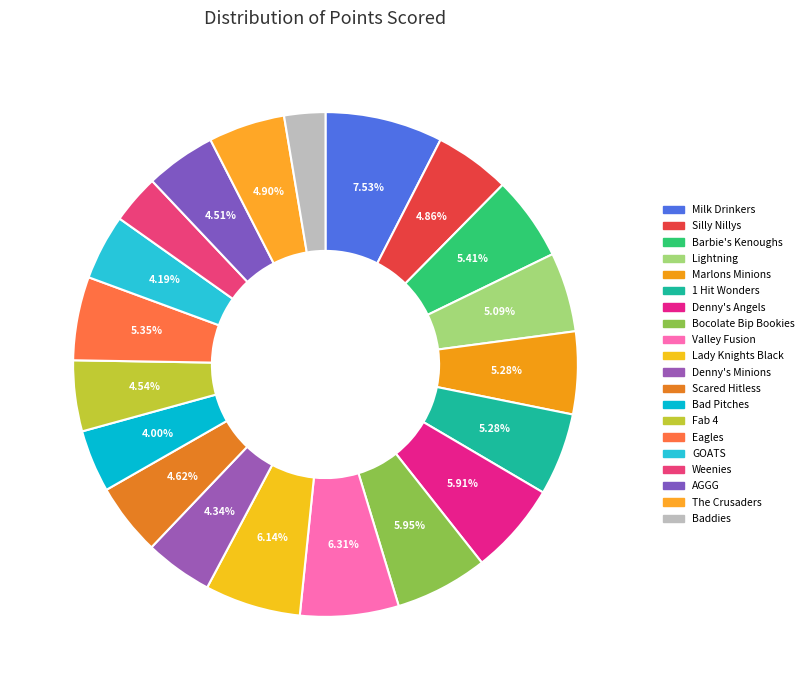

The 1 Hit Wonders slice represents 16% of the pie. True or false?

False